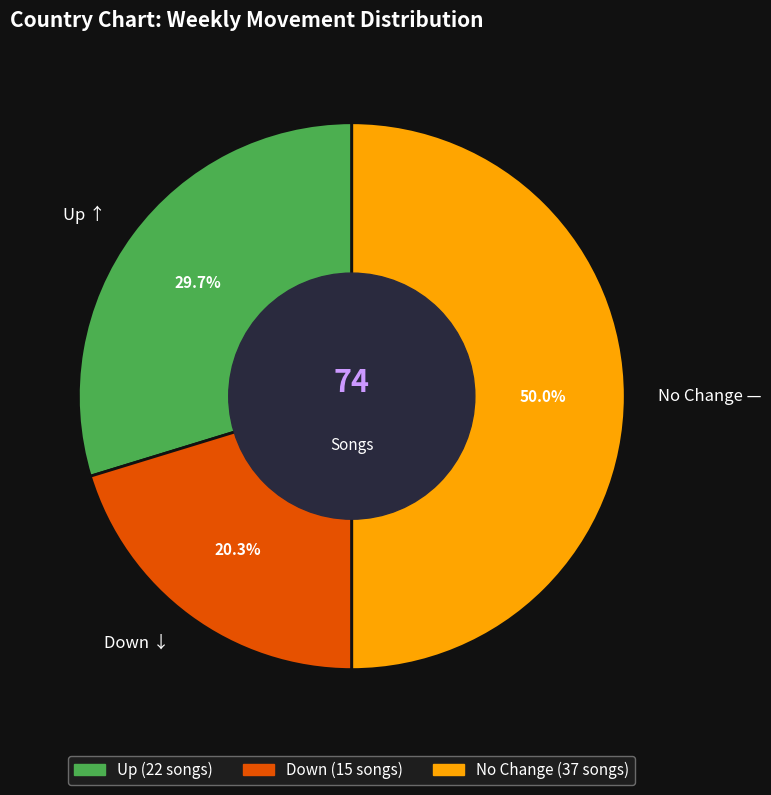

Rank the categories by value from highest to lowest.

No Change —, Up ↑, Down ↓